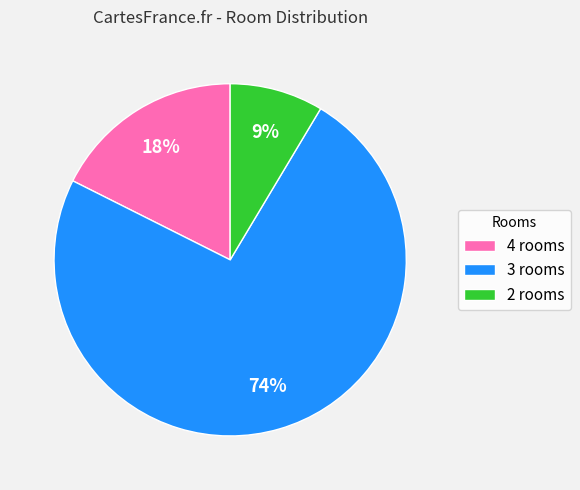

What is the smallest slice in the pie chart?

2 rooms